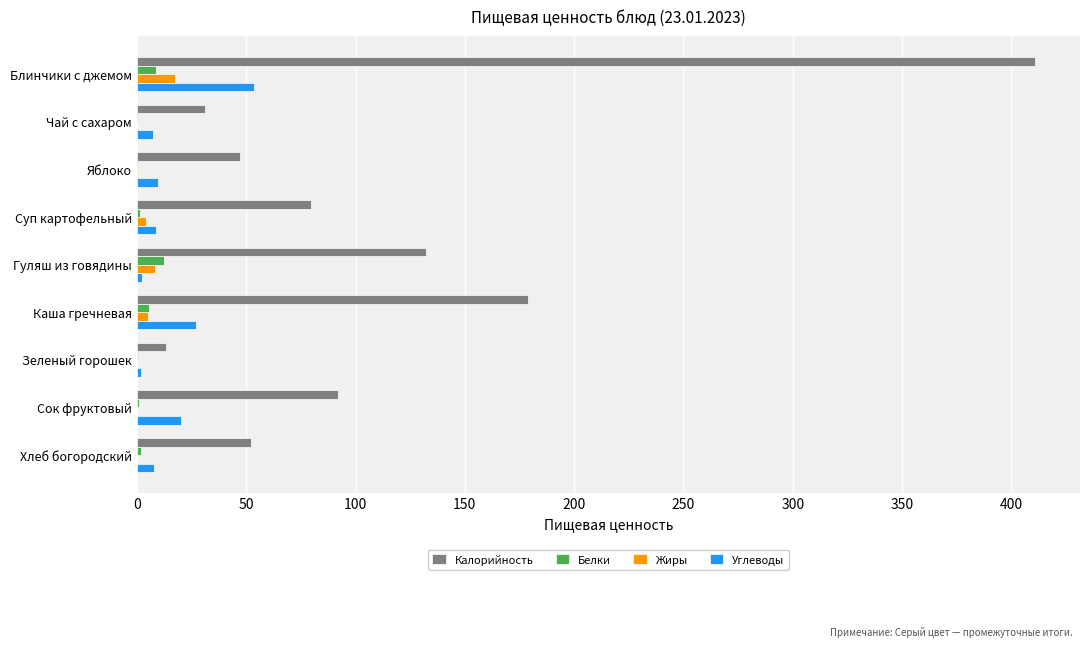

What is the maximum value shown in the chart?

410.8